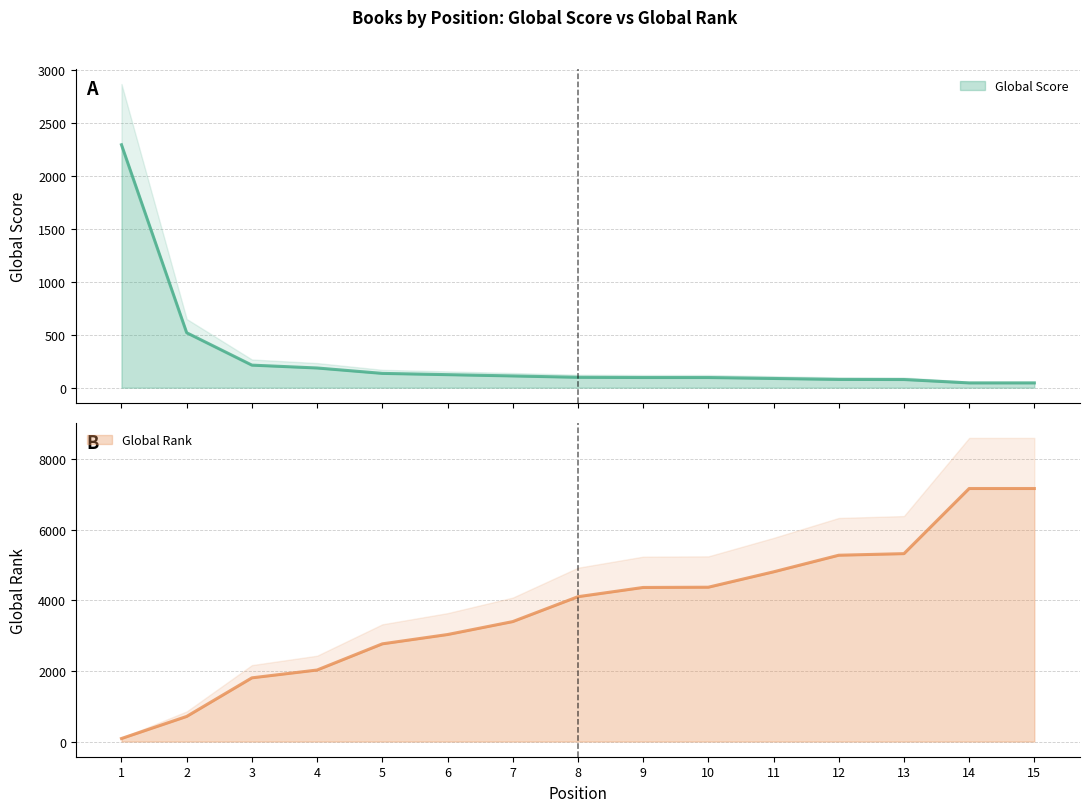

Which series ends up on top after the final intersection of Global Score and Global Rank?

Global Rank